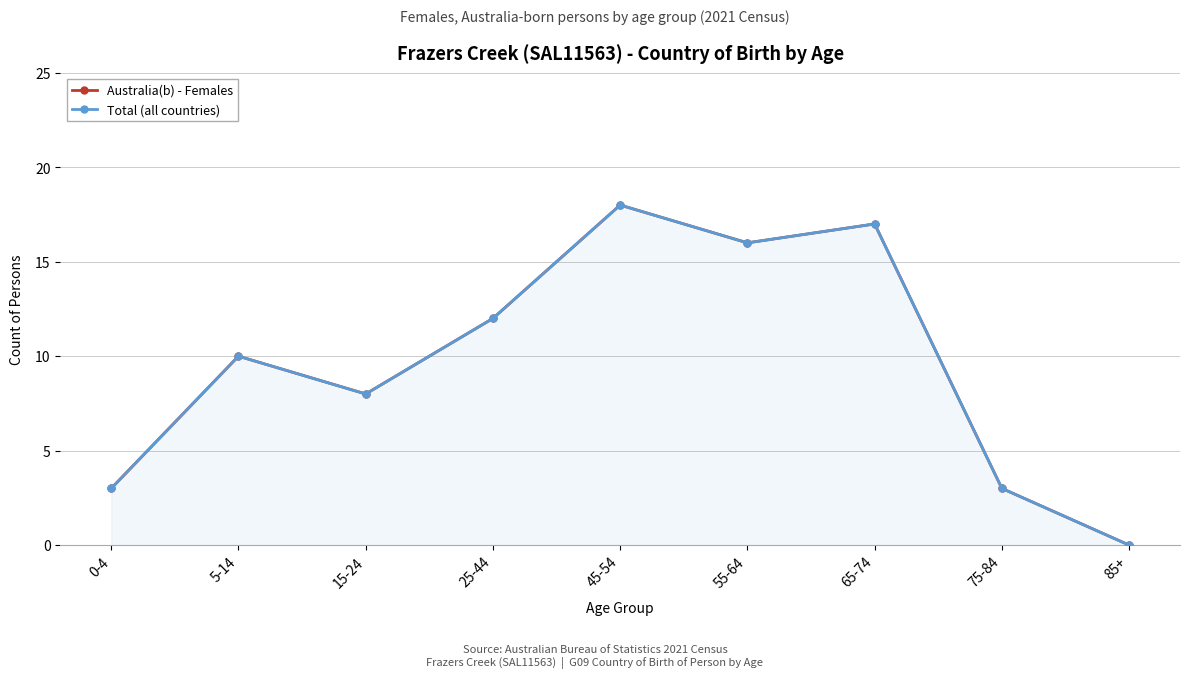

Where does the Australia(b) - Females series first go above 10?

25-44